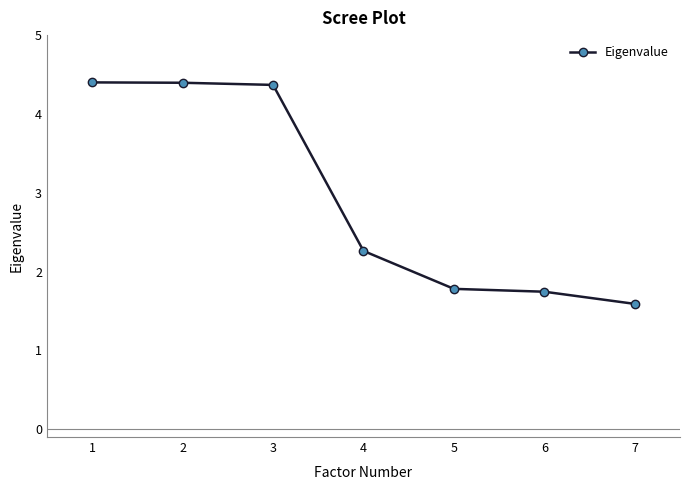

What is the smallest value displayed?

1.6